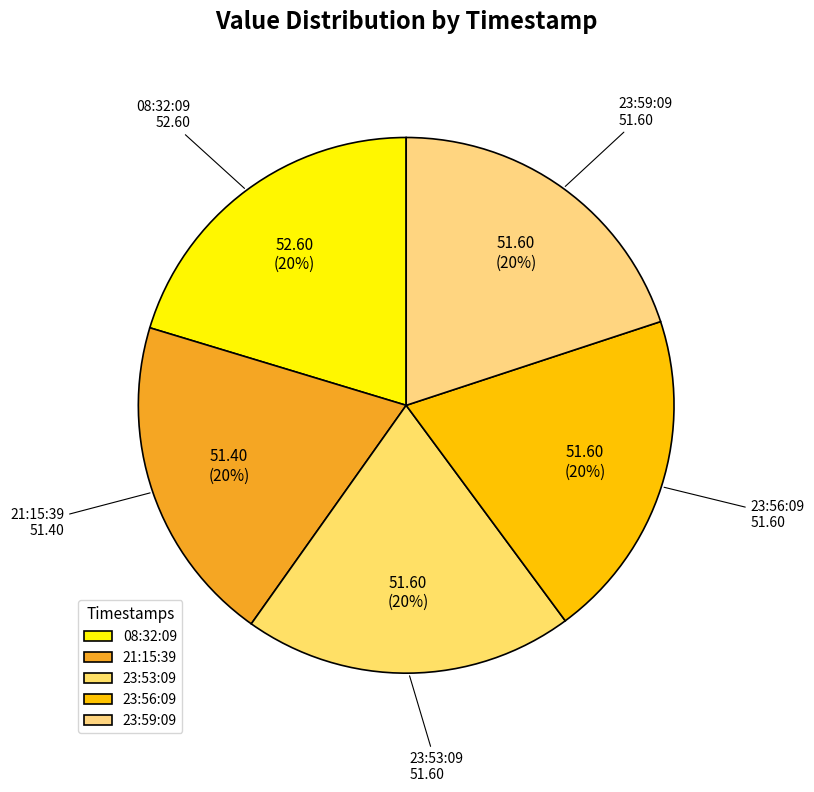

True or false: 23:53:09 accounts for 26% of the total.

False